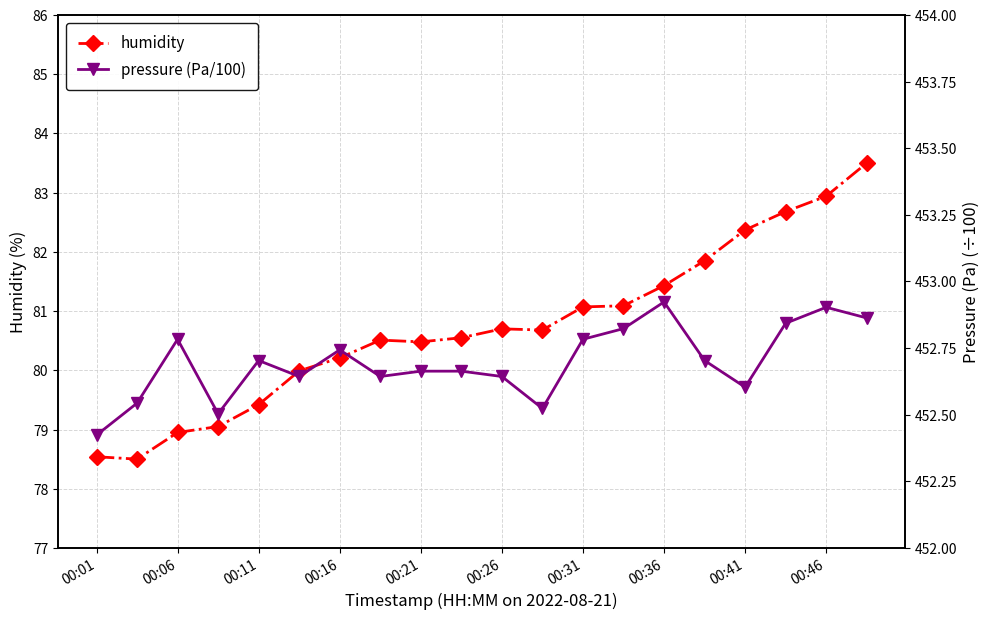

Rank the series by their average value, from highest to lowest.

pressure (Pa/100), humidity